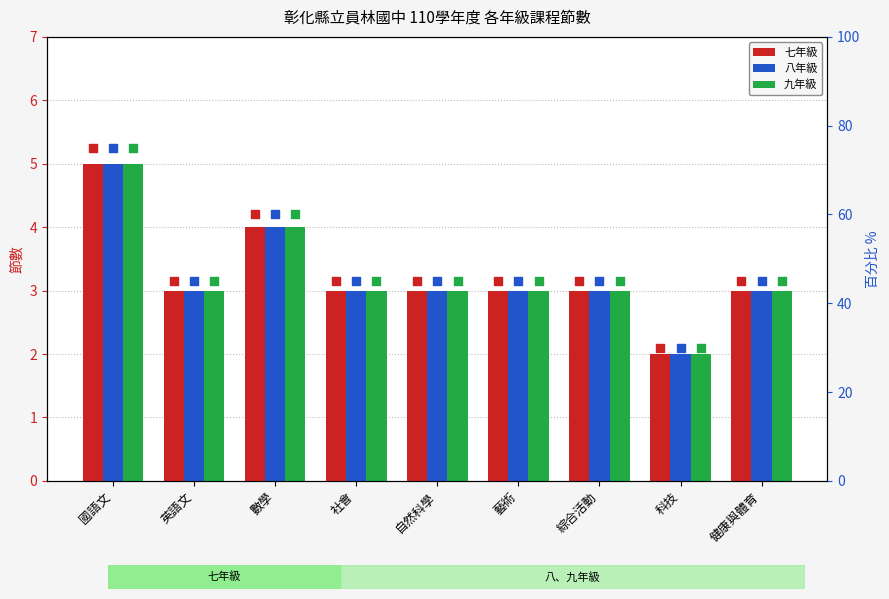

Which series has the largest Y range (max minus min)?

七年級 (pct)